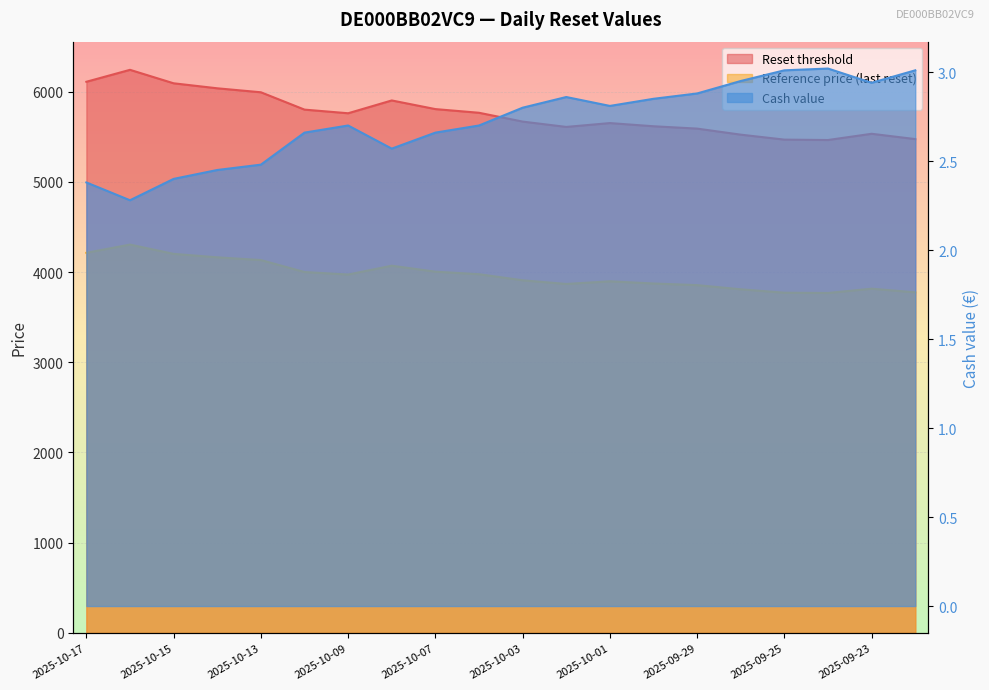

What is the sum of the Reset threshold values at 2025-10-09 and 2025-10-01?

11411.6